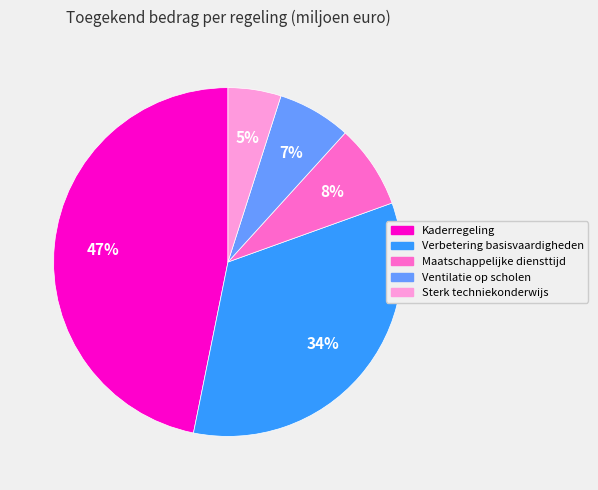

Do Ventilatie op scholen and Verbetering basisvaardigheden together represent more than half of the pie?

No